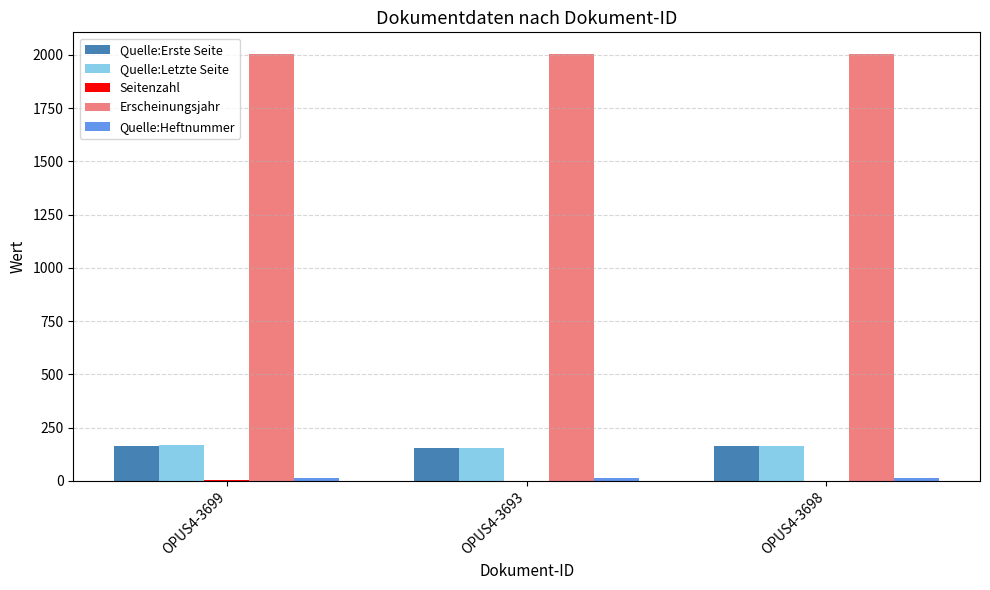

True or false: Quelle:Erste Seite has a value of 163 at OPUS4-3698.

True